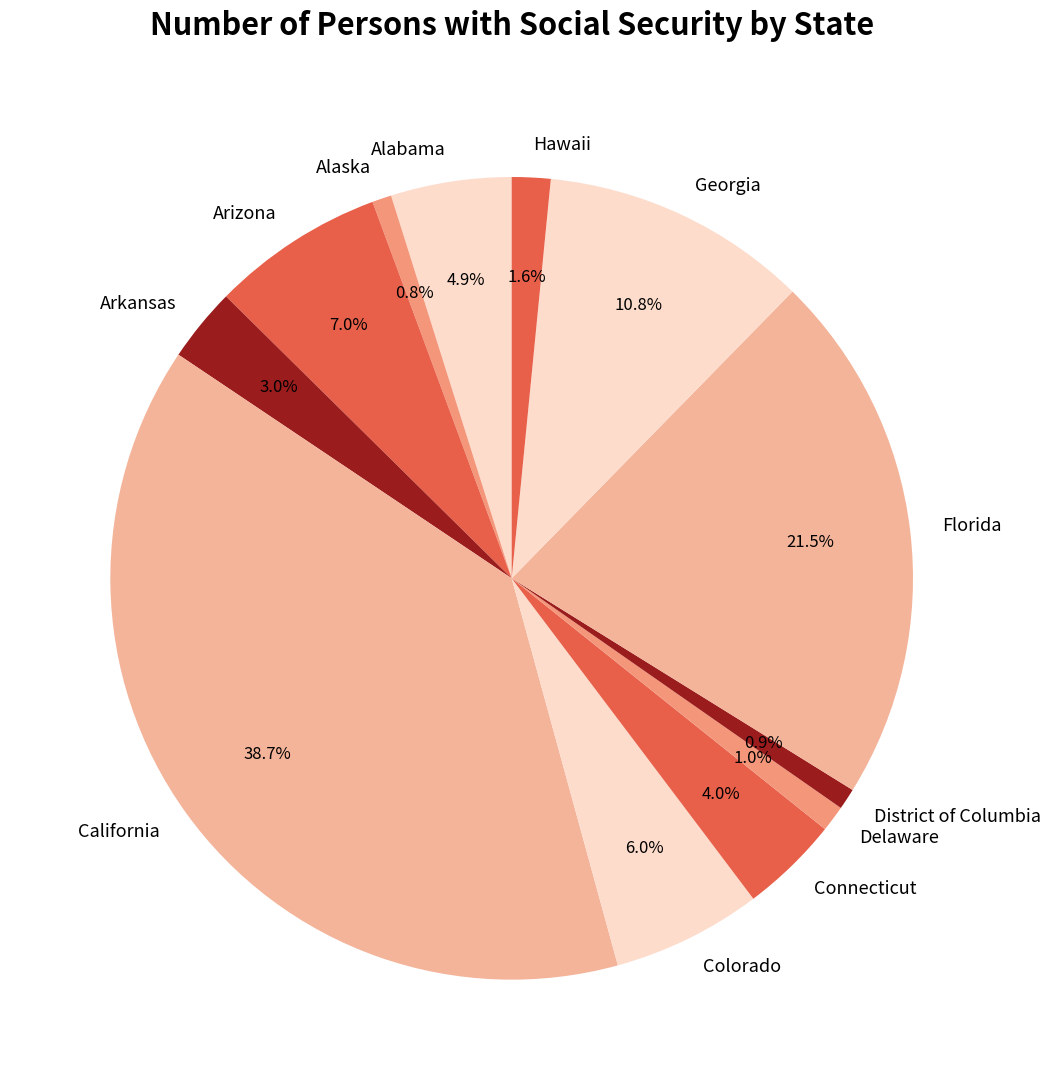

To the nearest percent, what percentage of the pie is Arizona?

7%